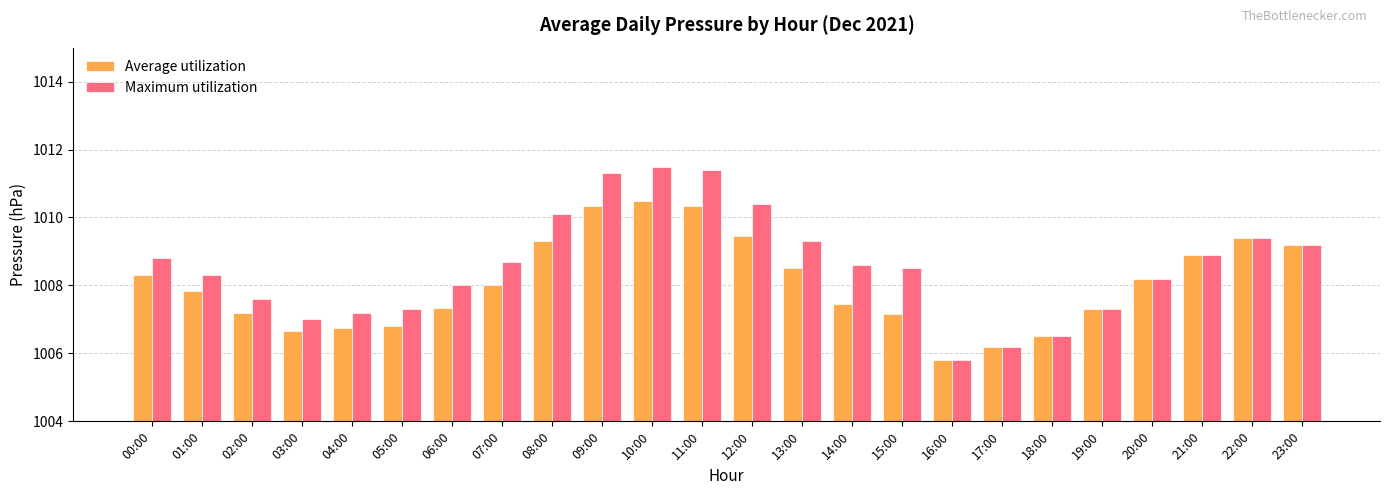

The value of Maximum utilization at 01:00 is 1008.3. True or false?

True